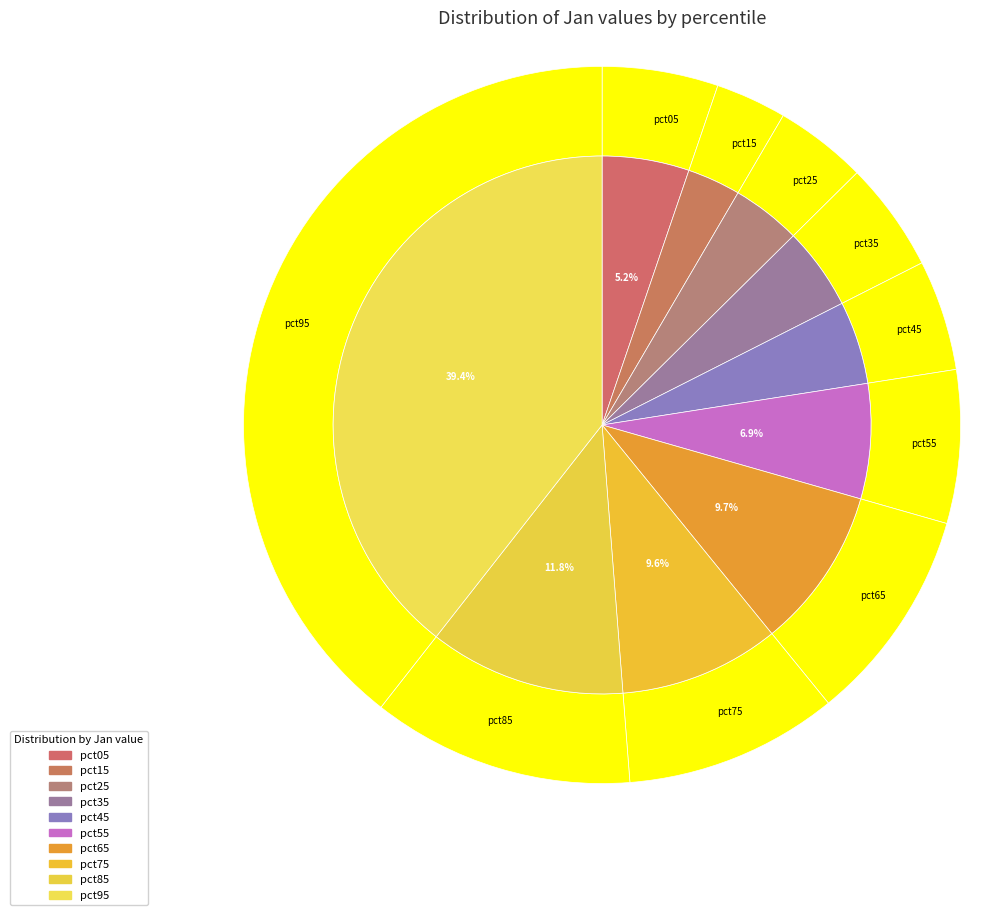

What is the largest slice in the pie chart?

pct95